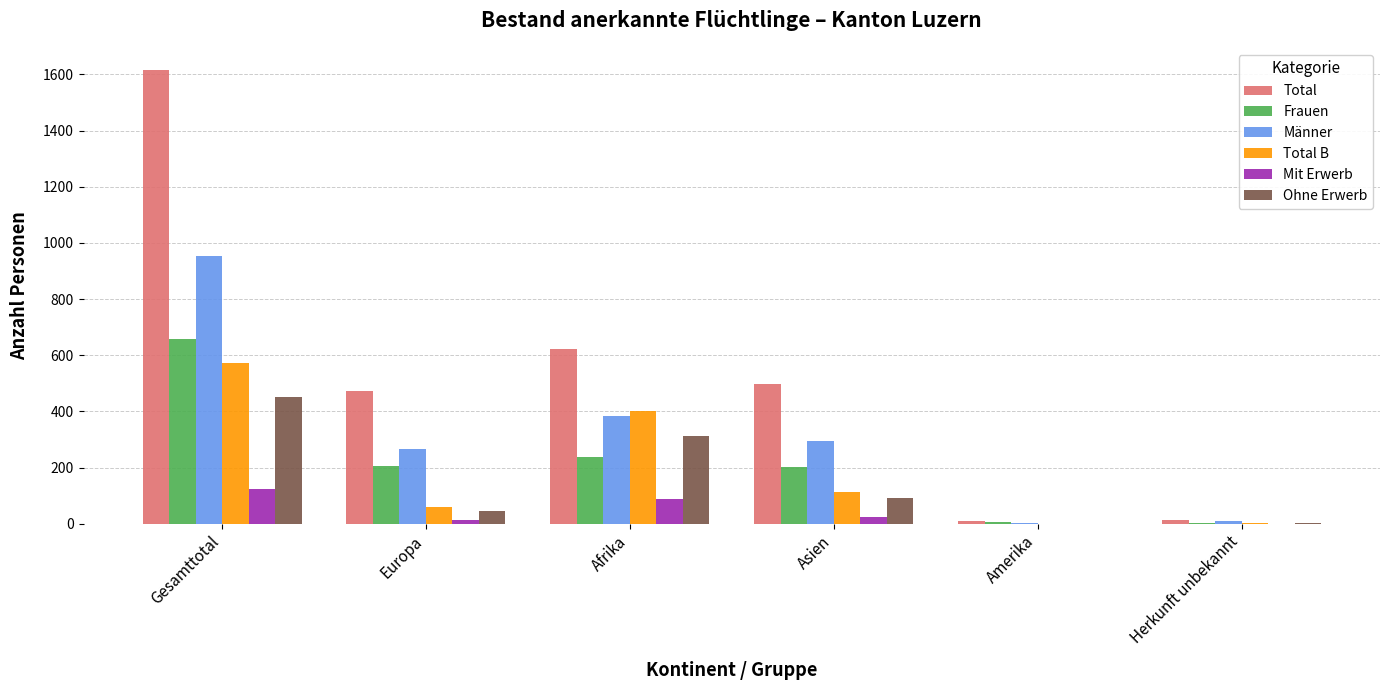

Which series has the largest total across all categories?

Total